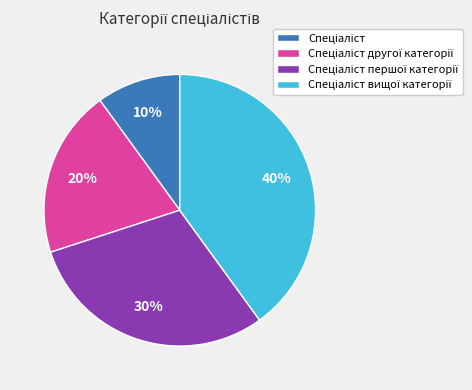

To the nearest percent, what is the average slice percentage?

25%